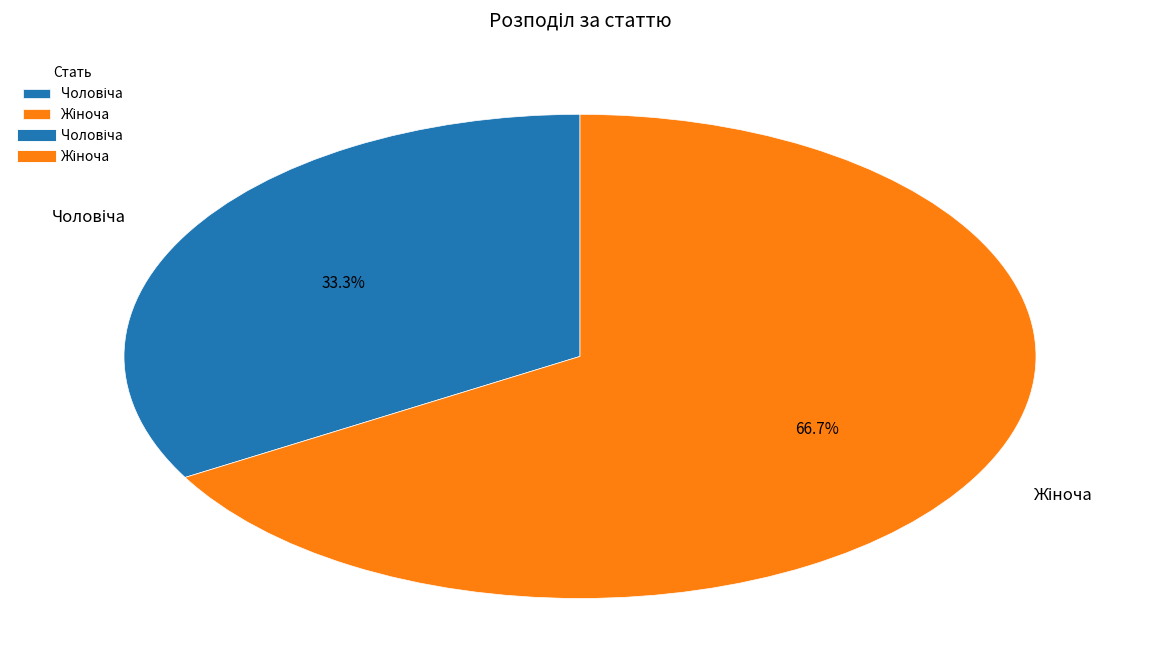

How many segments does this pie chart have?

2